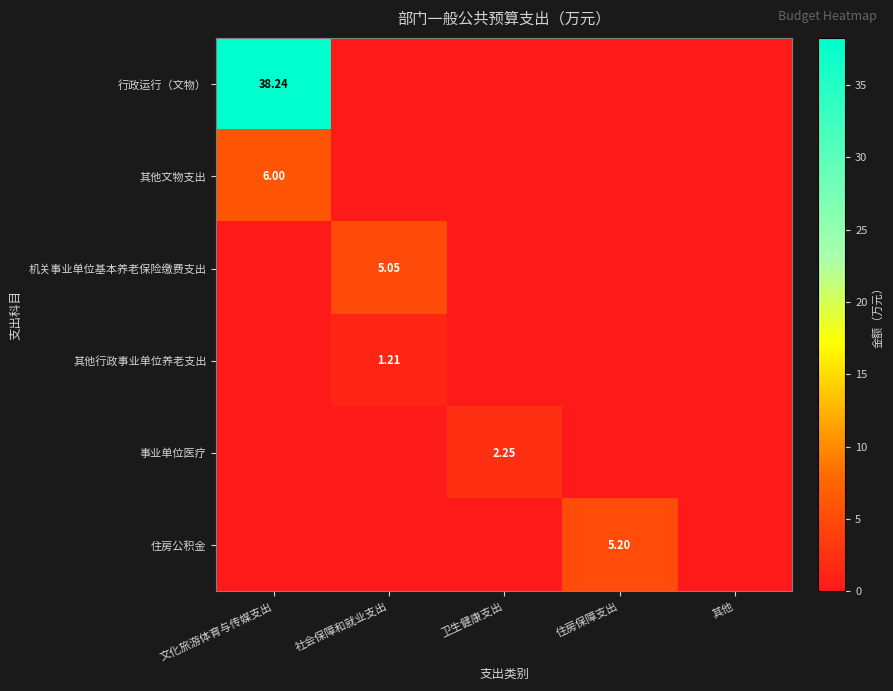

What is the total value across all series at 社会保障和就业支出?

6.3